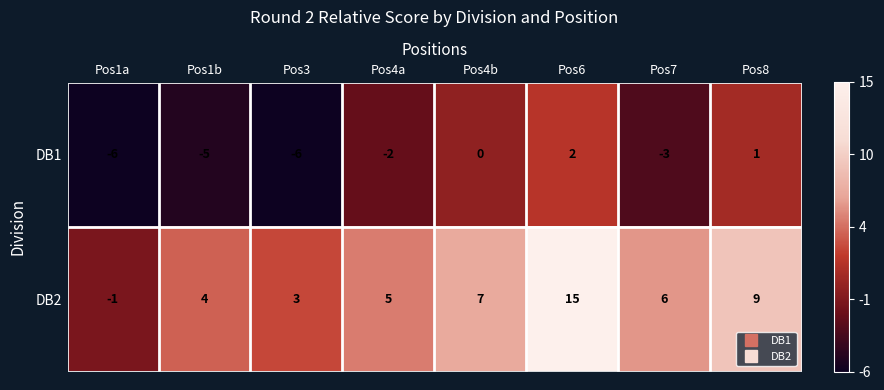

How many data points does each series have?

8